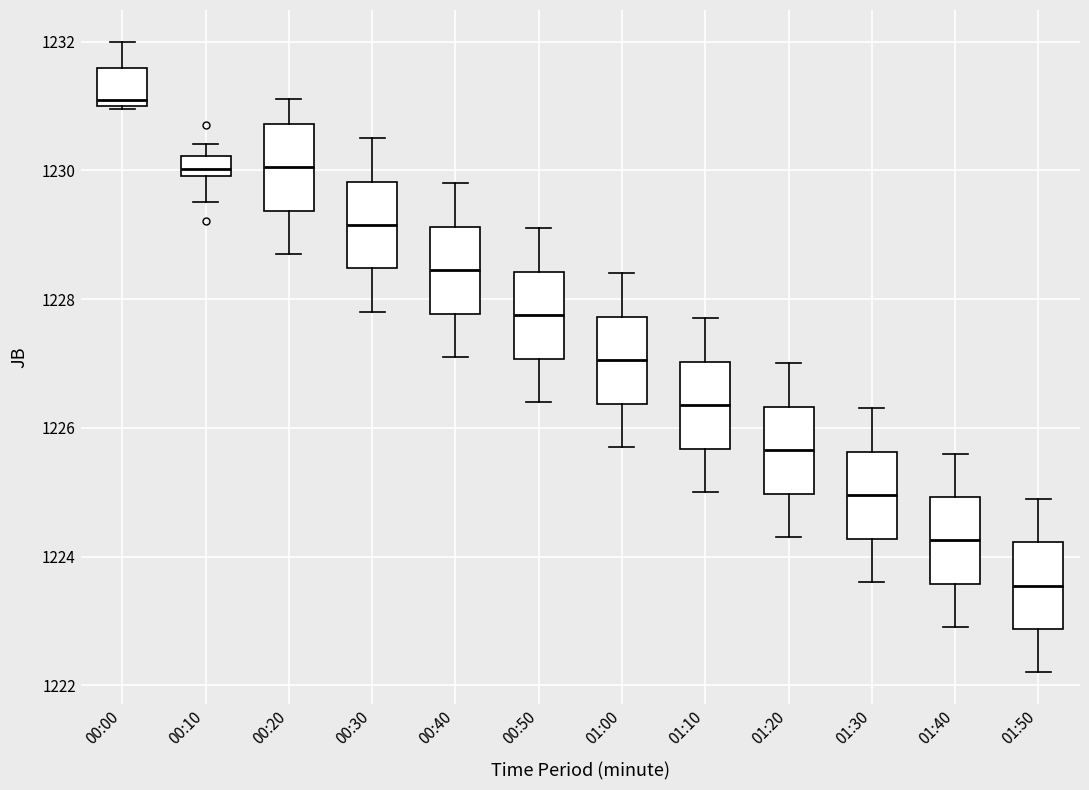

Reading left to right, read every box against the y-axis: the position of its median line, the range the box covers, and the ends of its whiskers. The values are not printed on the chart, so give them approximately, as read against the axis.

00:00: median 1231.0 (just above the box's lower edge), box 1231.0 to 1231.6, whiskers 1231.0 to 1232.0
00:10: median 1230.0 (just above the box's lower edge), box 1230.0 to 1230.2, whiskers 1229.6 to 1230.4
00:20: median 1230.0, box 1229.4 to 1230.8, whiskers 1228.8 to 1231.2
00:30: median 1229.2, box 1228.4 to 1229.8, whiskers 1227.8 to 1230.6
00:40: median 1228.4, box 1227.8 to 1229.2, whiskers 1227.2 to 1229.8
00:50: median 1227.8, box 1227.0 to 1228.4, whiskers 1226.4 to 1229.2
01:00: median 1227.0, box 1226.4 to 1227.8, whiskers 1225.8 to 1228.4
01:10: median 1226.4, box 1225.6 to 1227.0, whiskers 1225.0 to 1227.8
01:20: median 1225.6, box 1225.0 to 1226.4, whiskers 1224.4 to 1227.0
01:30: median 1225.0, box 1224.2 to 1225.6, whiskers 1223.6 to 1226.4
01:40: median 1224.2, box 1223.6 to 1225.0, whiskers 1223.0 to 1225.6
01:50: median 1223.6, box 1222.8 to 1224.2, whiskers 1222.2 to 1225.0